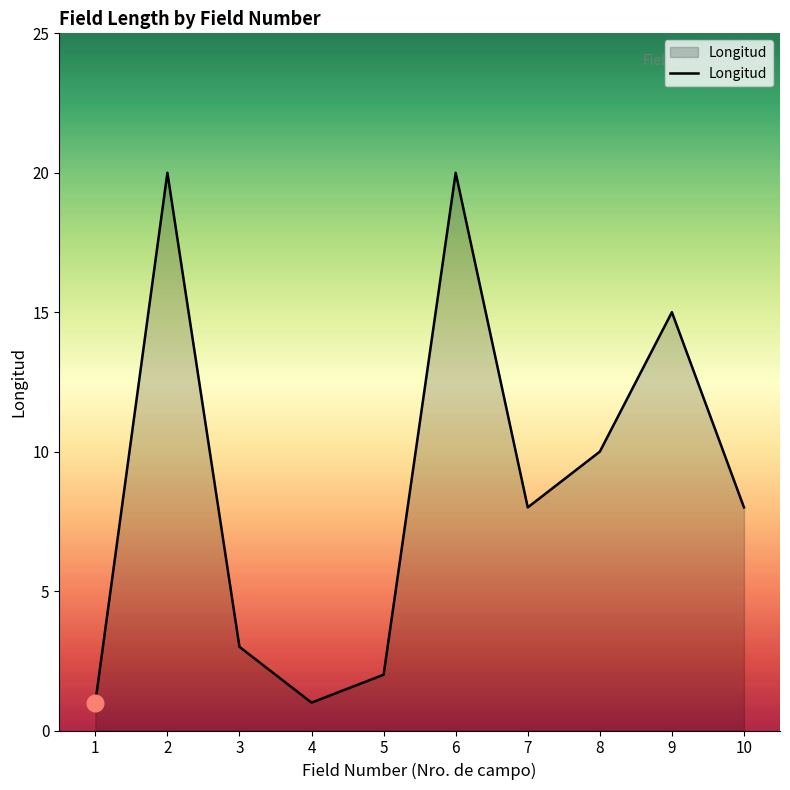

Where is the data nearest to the value 10?

8